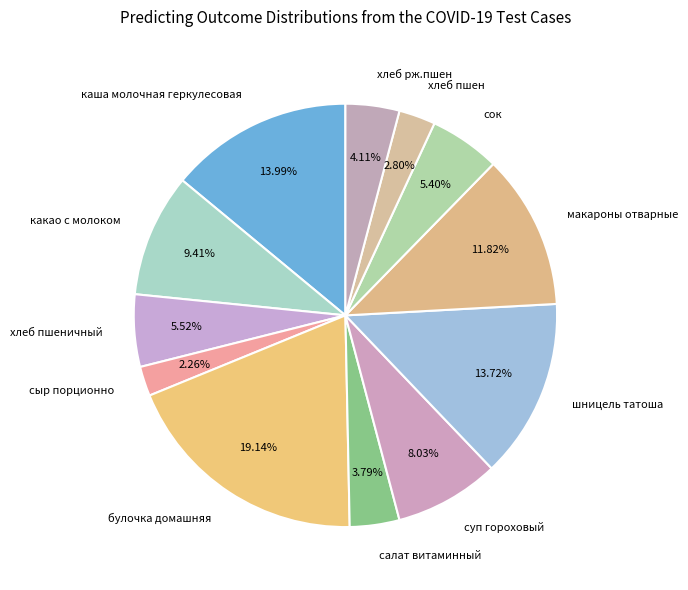

The сок slice represents 5% of the pie. True or false?

True